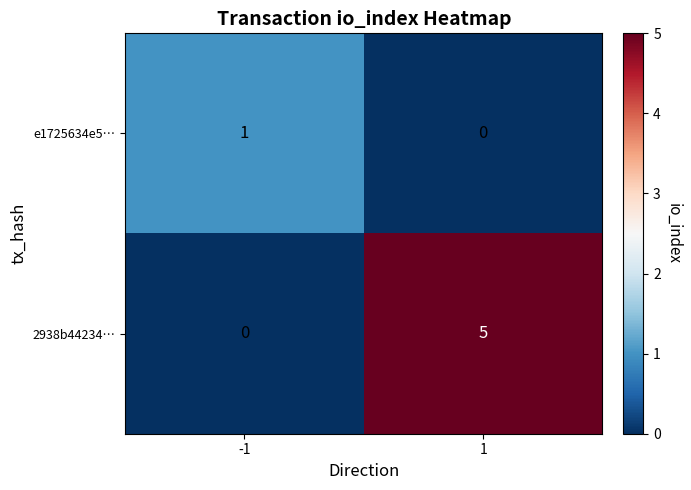

Rank the categories by e1725634e5… value from highest to lowest.

-1, 1